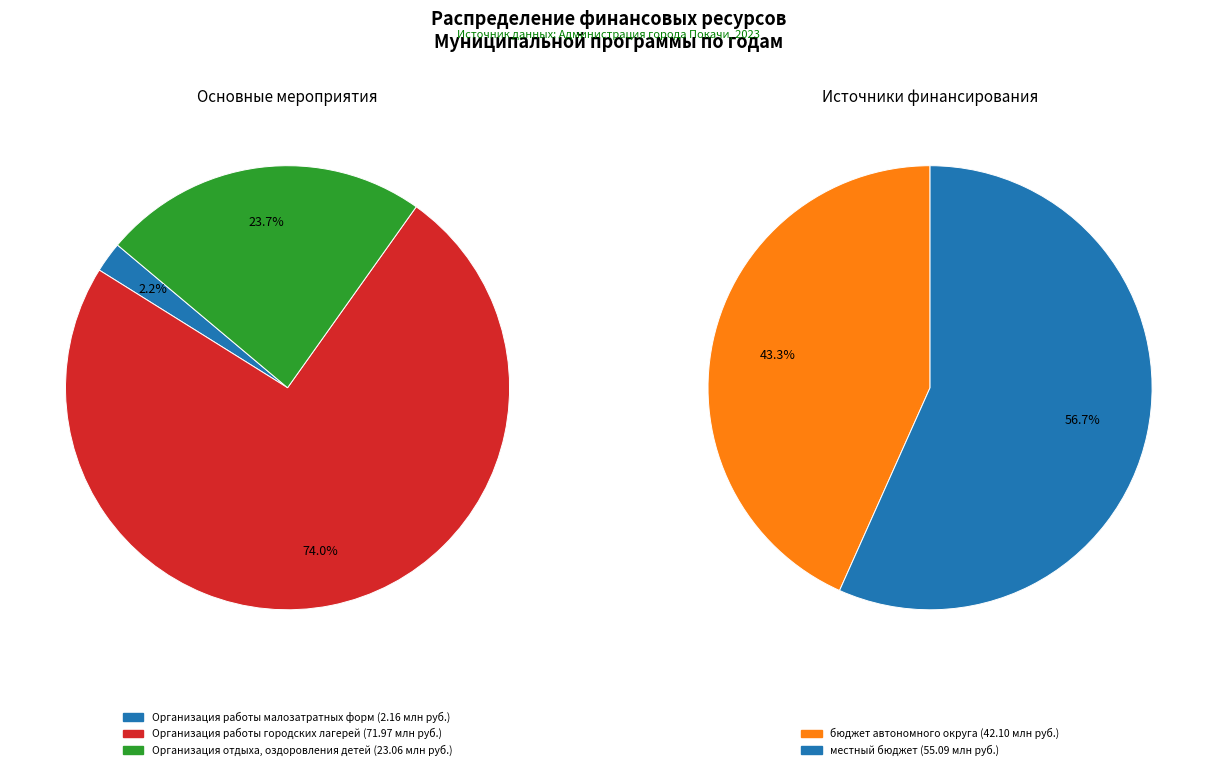

Which slice is the smallest?

Организация работы малозатратных форм